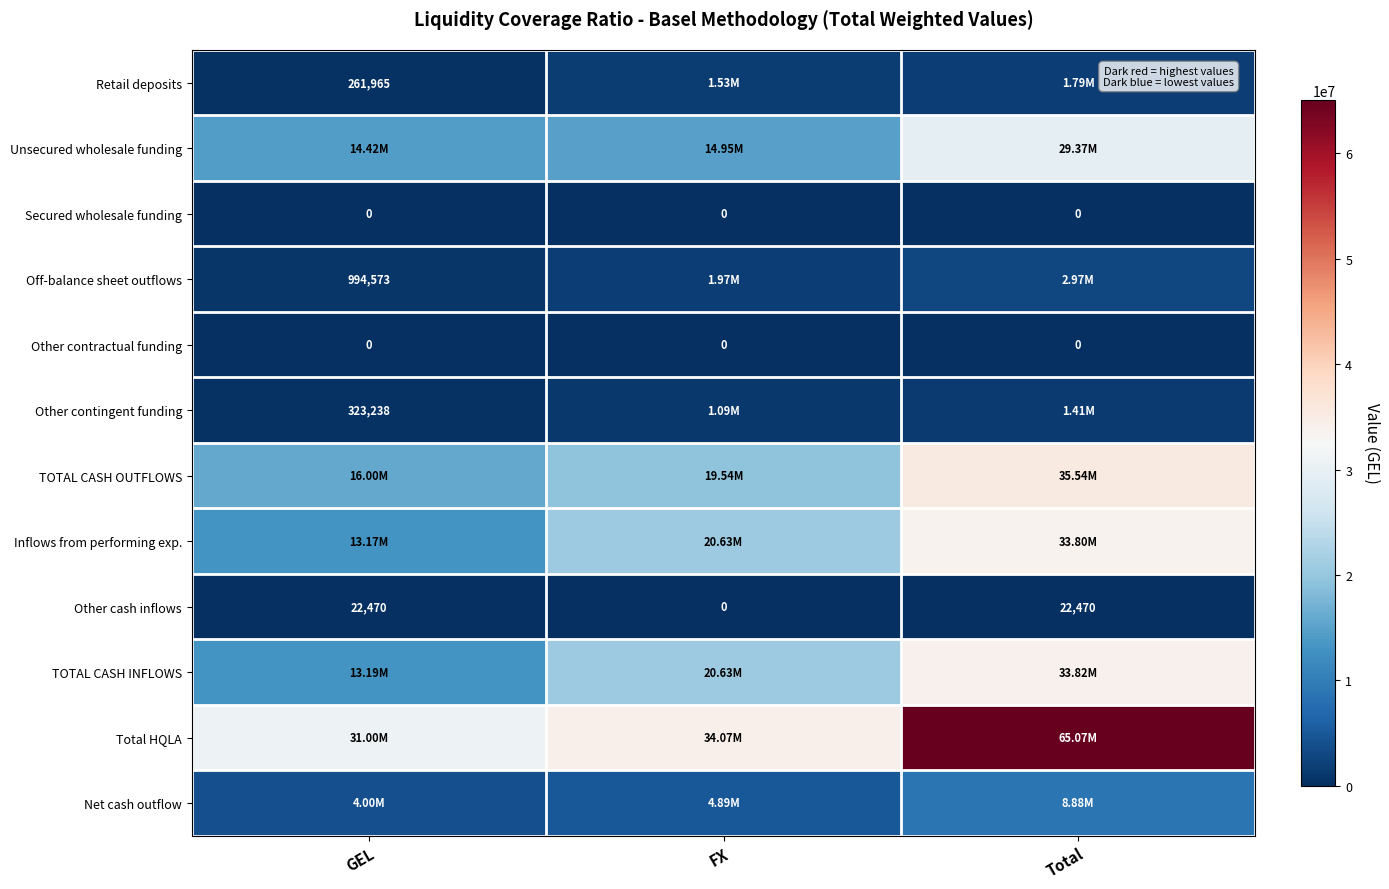

Which series has the widest spread of values?

Total HQLA